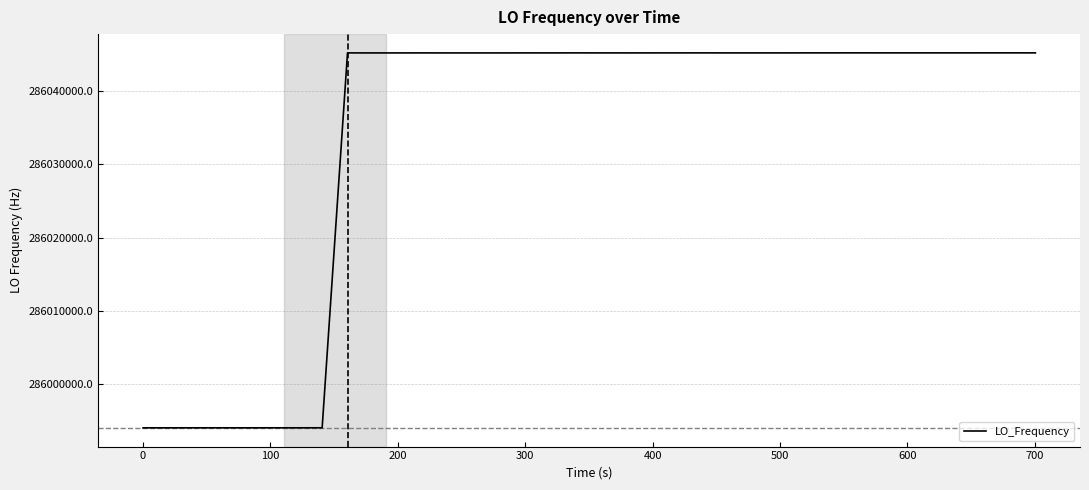

What is the smallest value displayed?

285994032.8